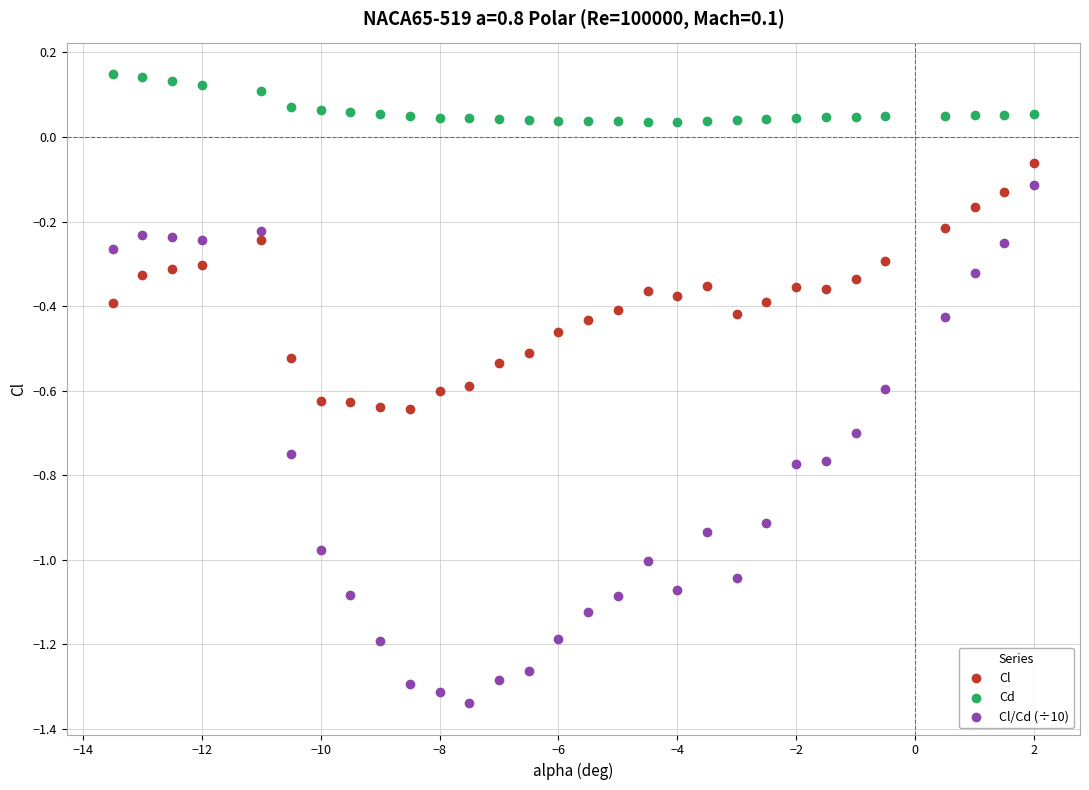

What is the X range (max minus min) for the scatter plot?

15.5